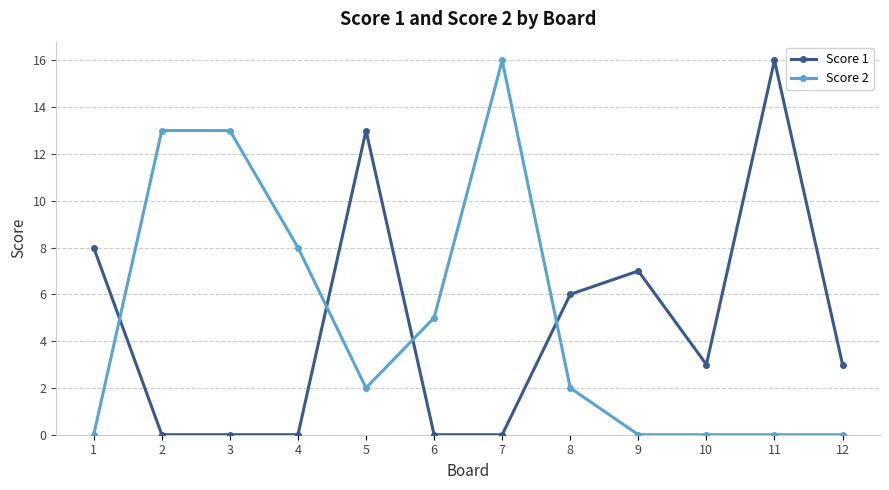

What is the value of the Score 1 point at the 9th from the left?

7